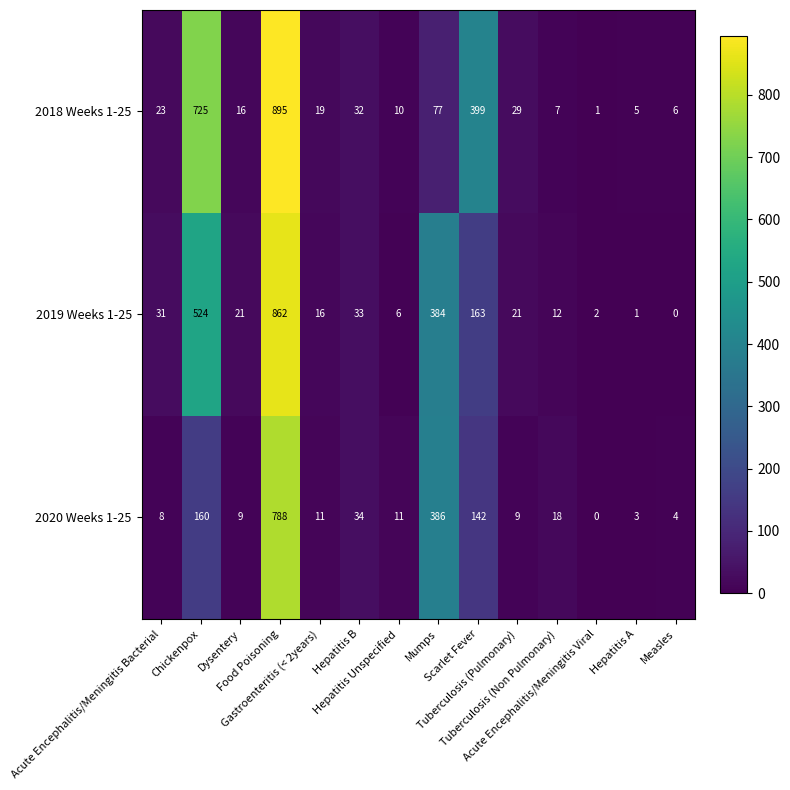

Which series has the largest total across all categories?

2018 Weeks 1-25